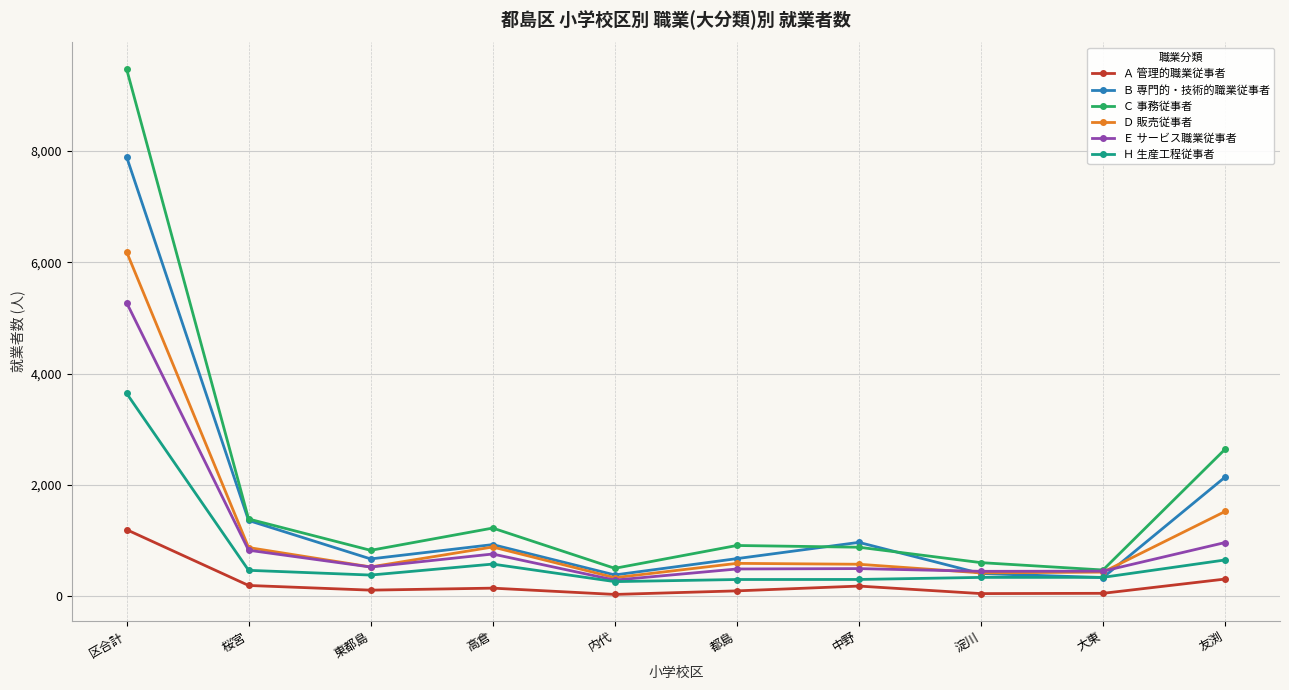

What is the sum of all Ｄ 販売従事者 values?

12382